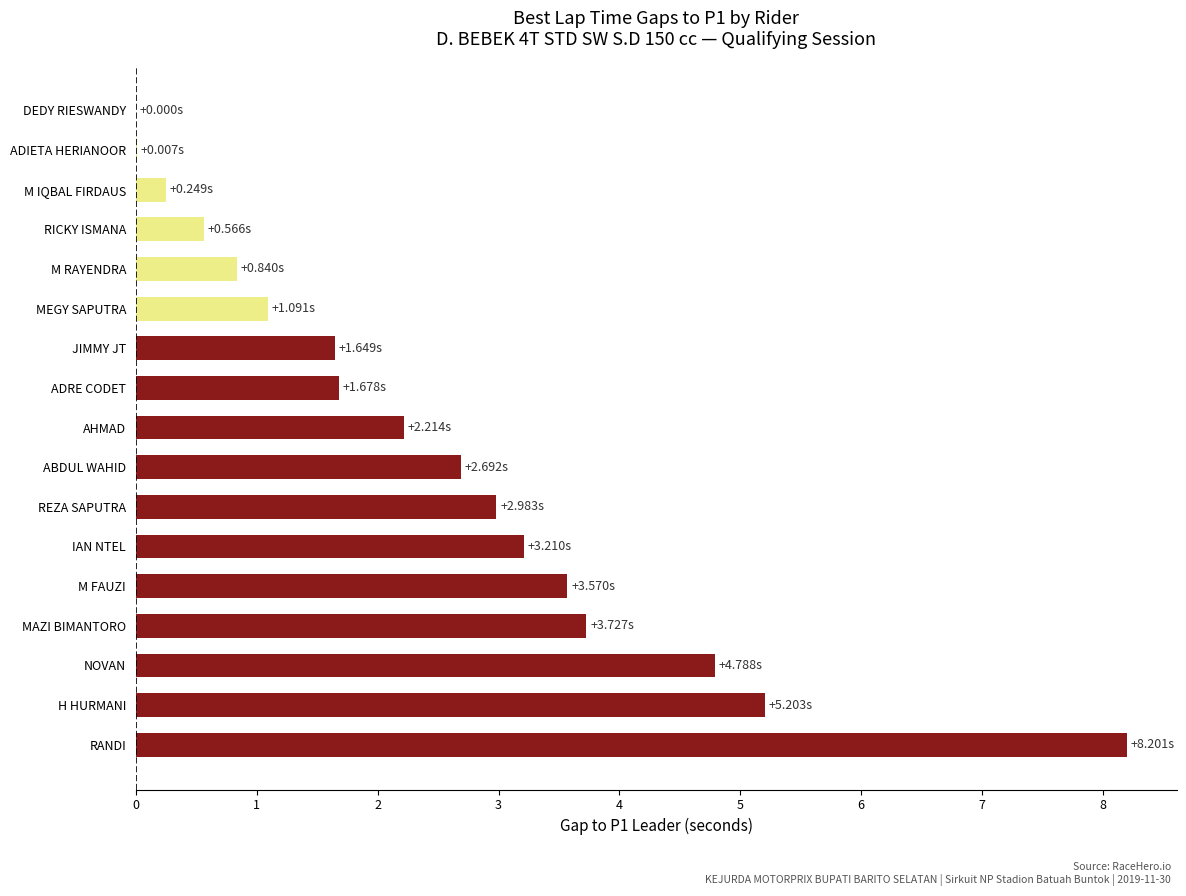

Which label corresponds to the largest value in the chart?

RANDI